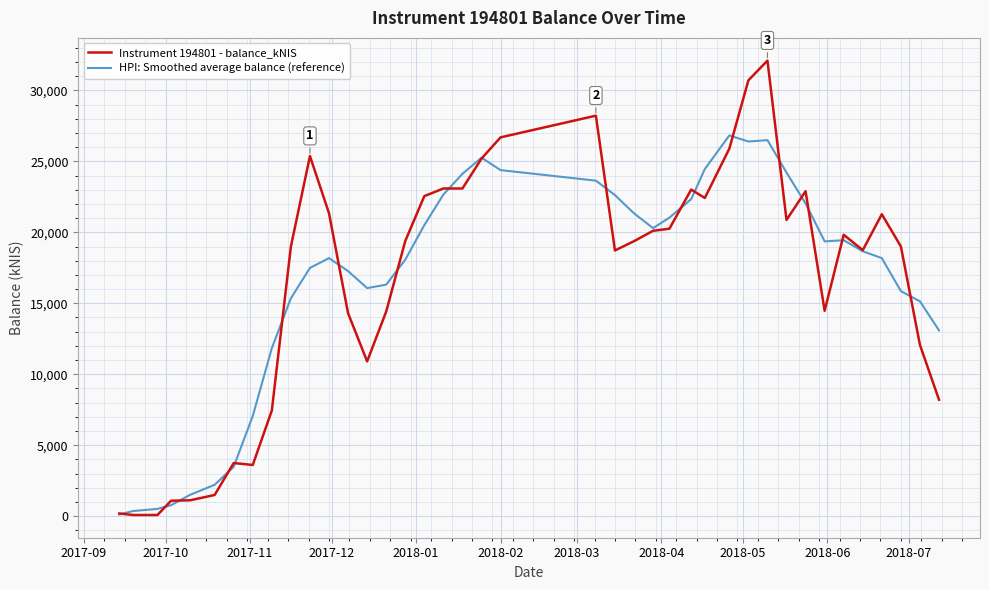

What is the sum of all Instrument 194801 - balance_kNIS values?

662348.3